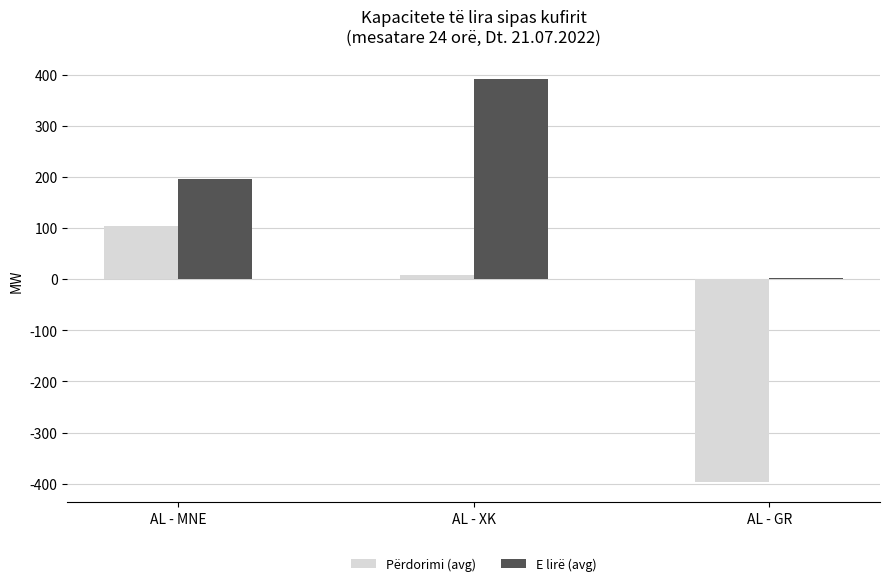

What is the sum of all Përdorimi (avg) values?

-285.5